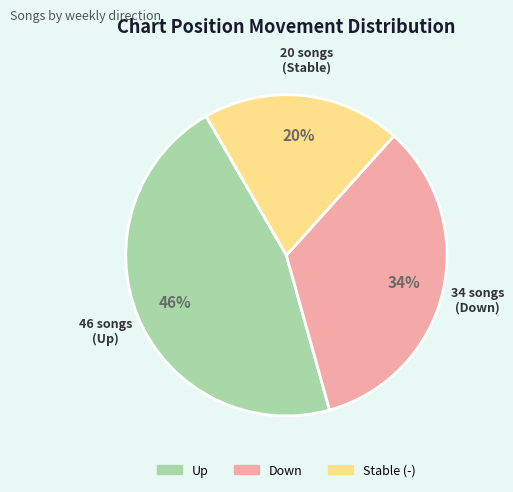

How many segments does this pie chart have?

3